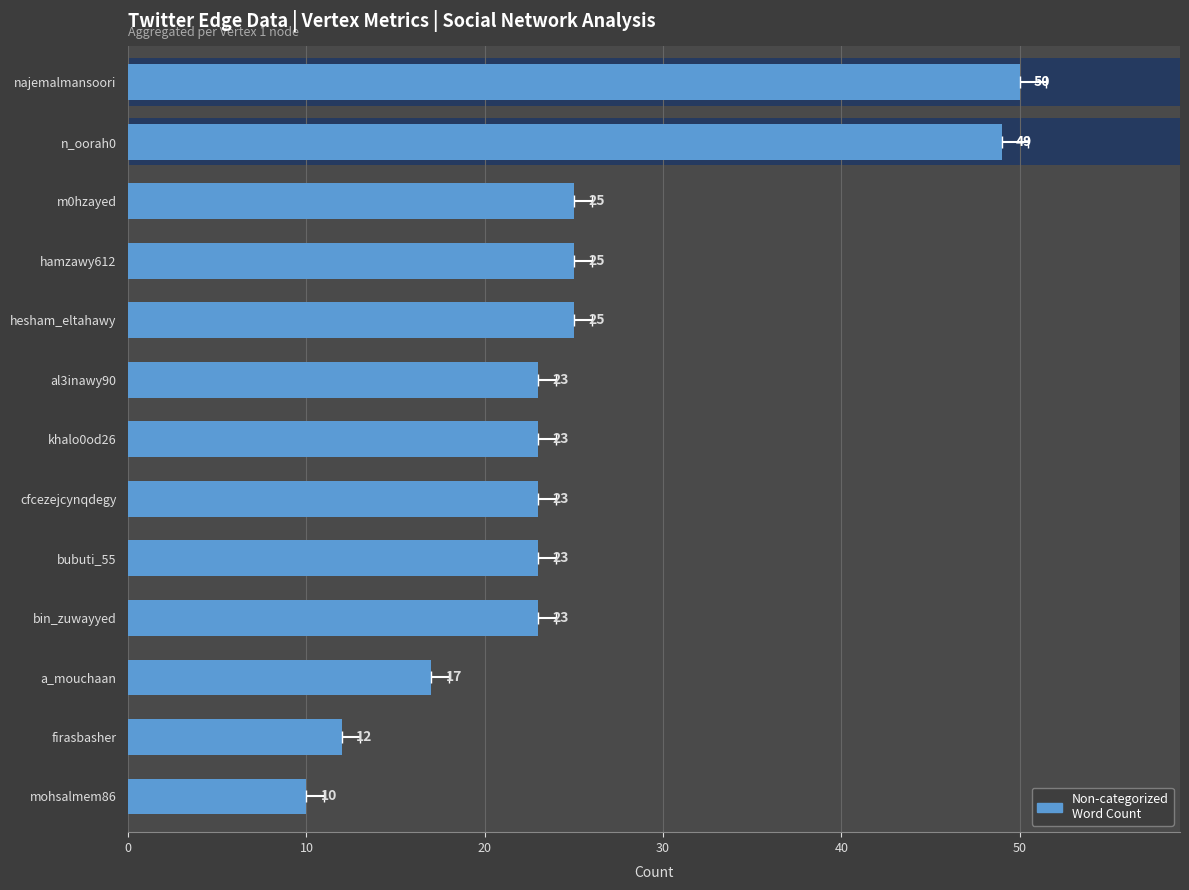

The chart shows a value of 7 at khalo0od26. True or false?

False